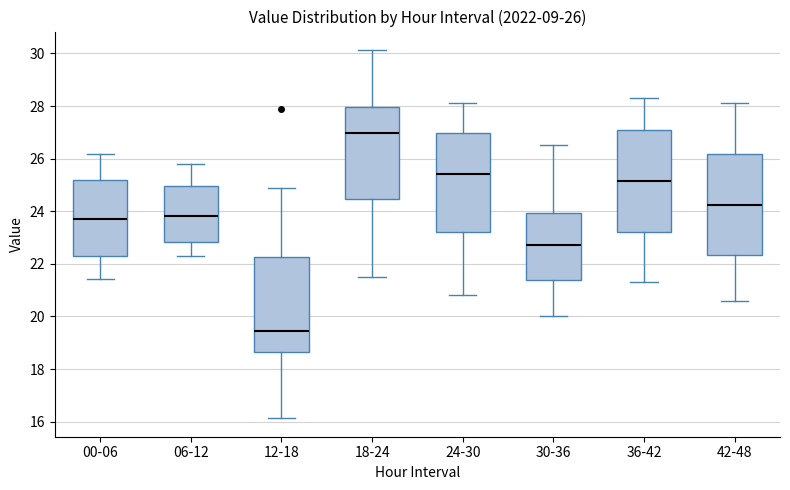

Which box has the highest median line?

18-24